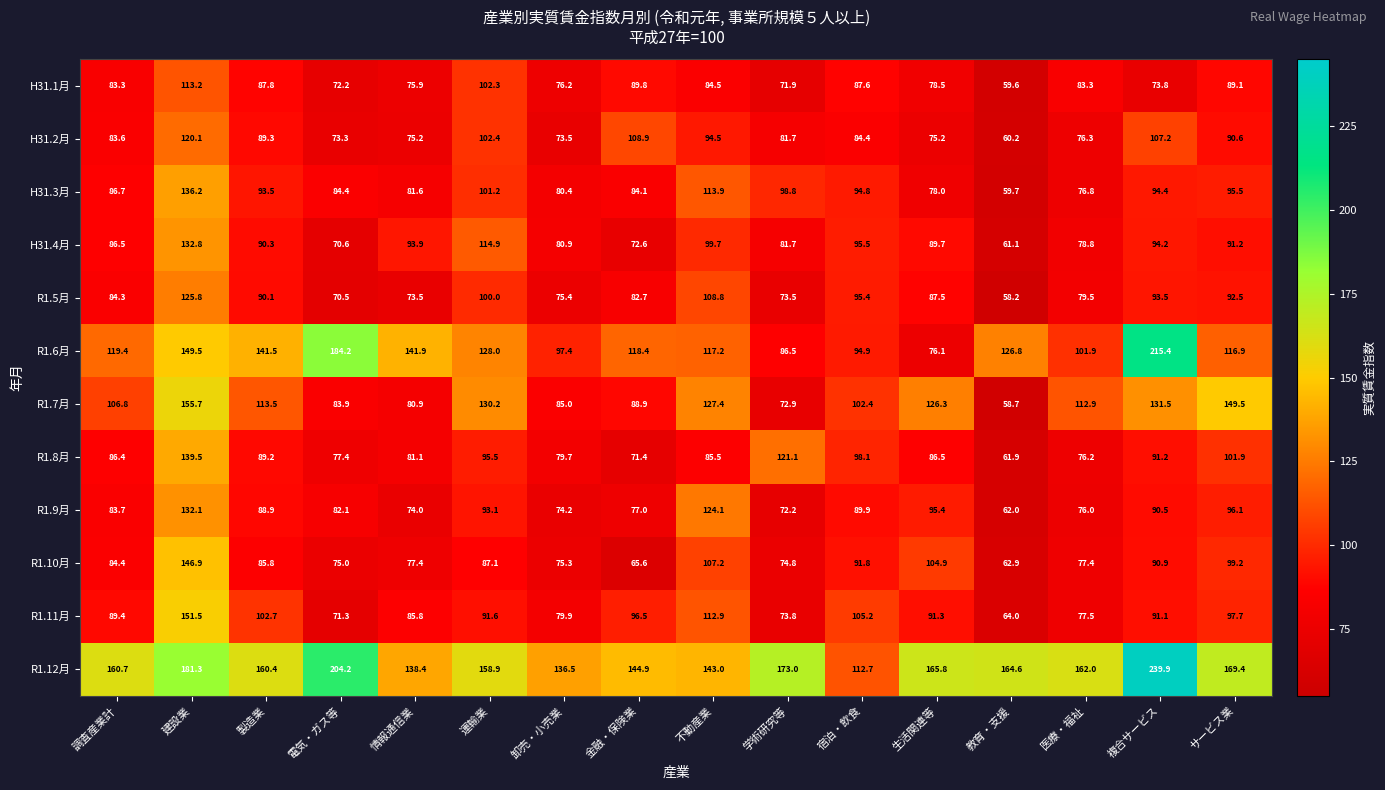

What is the spread (max minus min) of values at 調査産業計?

77.4